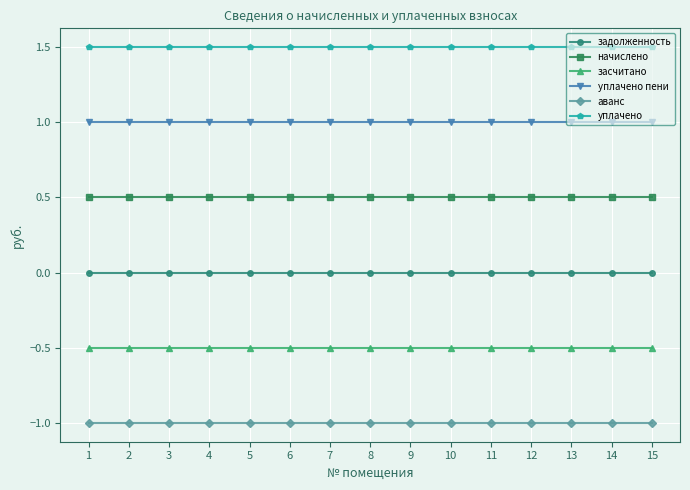

What is the smallest value displayed?

-1.0